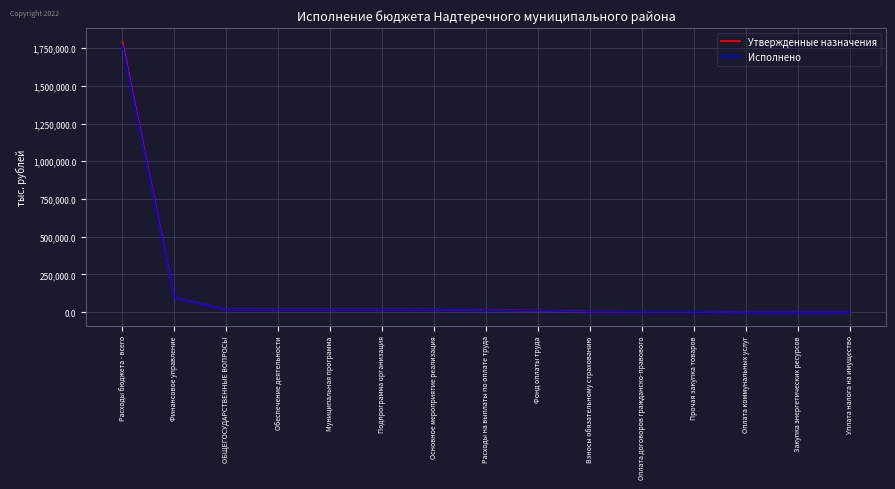

The Утвержденные назначения series shows 96293.0 at Финансовое управление. True or false?

True